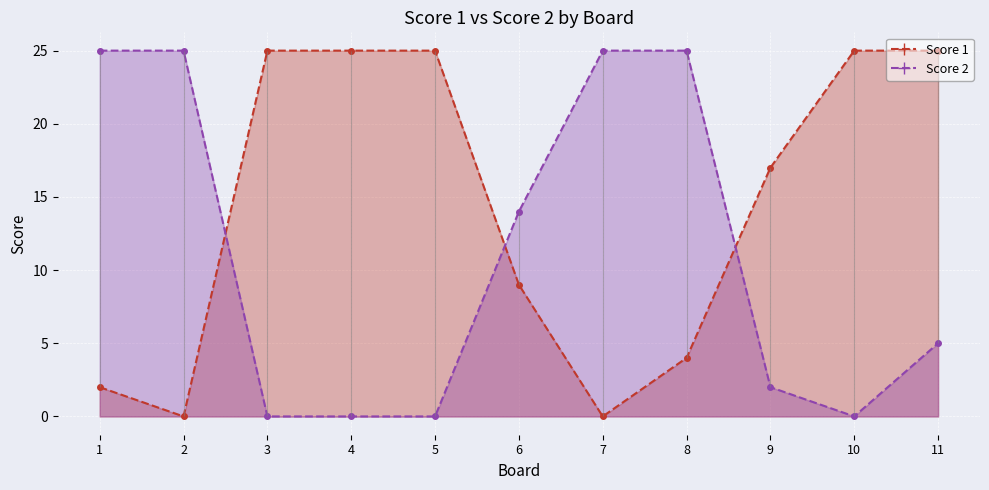

At which category does Score 1 reach its first local valley?

2